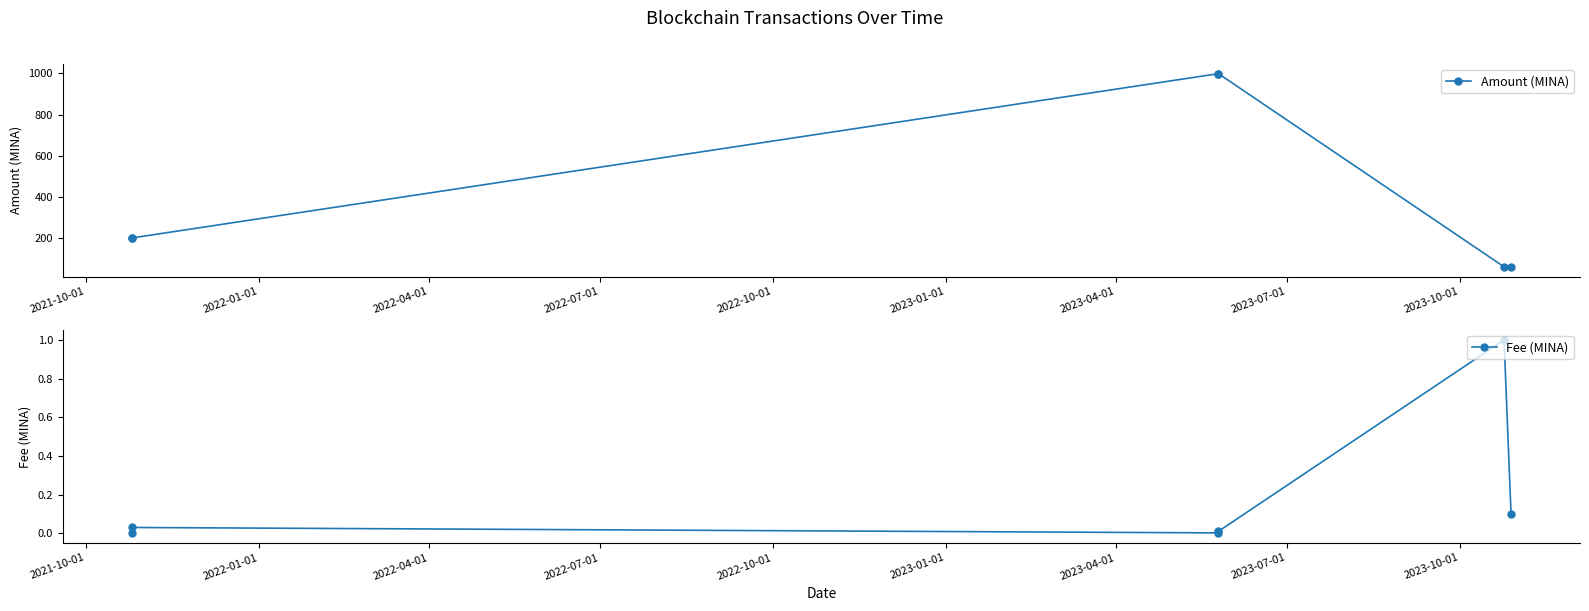

How many lines are shown in the chart?

2